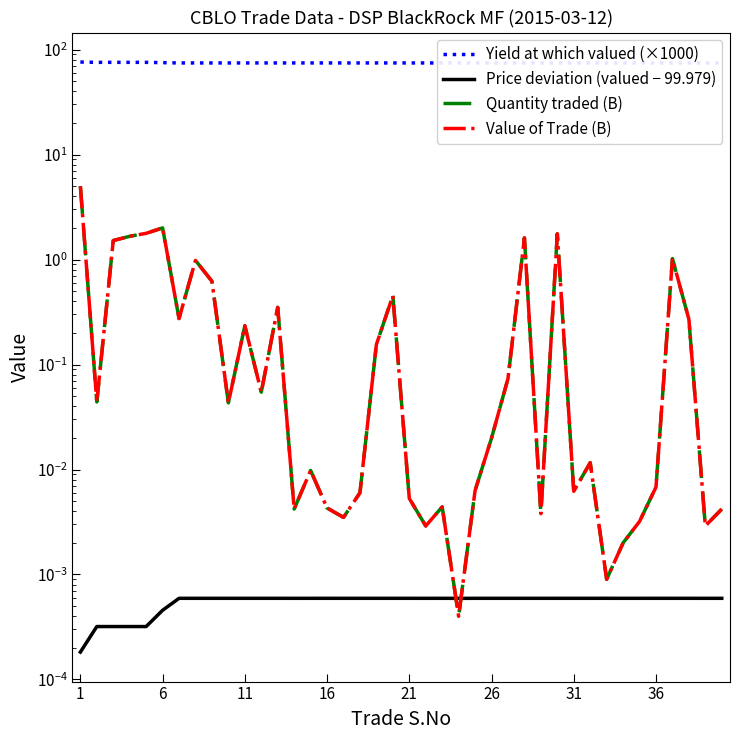

How many lines are shown in the chart?

4